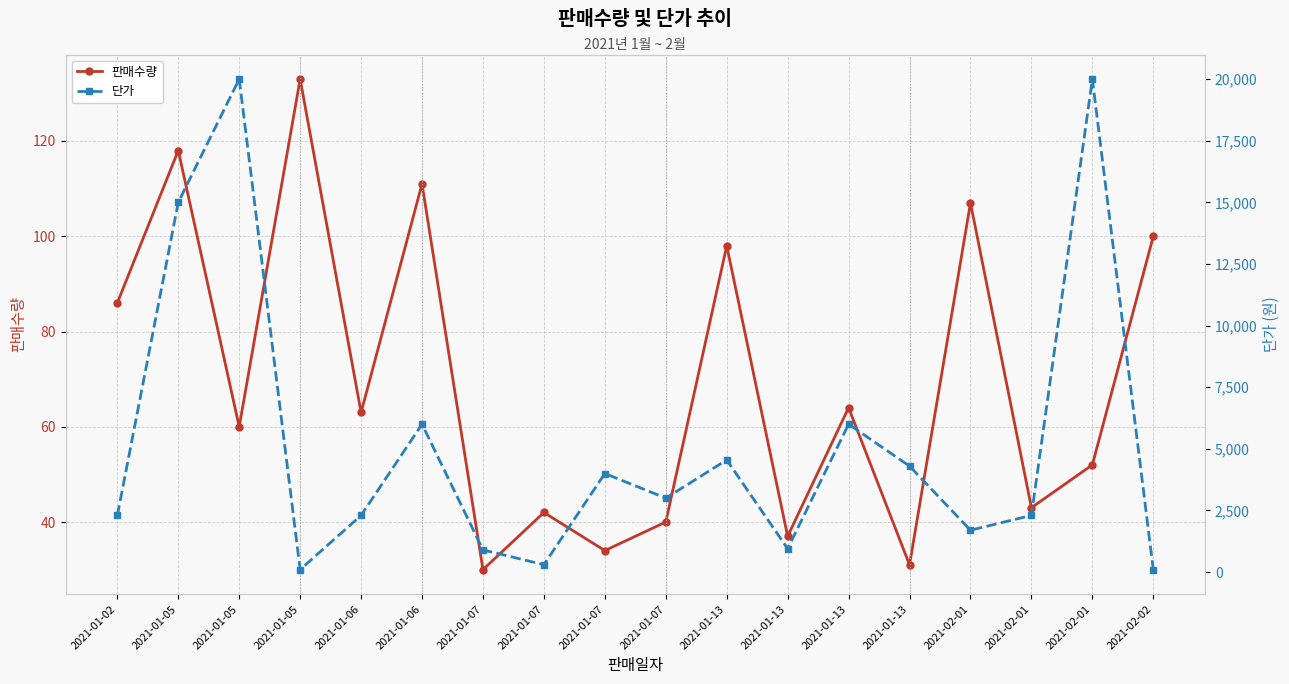

Reading left to right, transcribe all the data shown in this chart.

판매수량: 2021-01-02=86	2021-01-05=118	2021-01-05=60	2021-01-05=133	2021-01-06=63	2021-01-06=111	2021-01-07=30	2021-01-07=42	2021-01-07=34	2021-01-07=40	2021-01-13=98	2021-01-13=37	2021-01-13=64	2021-01-13=31	2021-02-01=107	2021-02-01=43	2021-02-01=52	2021-02-02=100
단가: 2021-01-02=2300	2021-01-05=15000	2021-01-05=20000	2021-01-05=100	2021-01-06=2300	2021-01-06=6000	2021-01-07=900	2021-01-07=300	2021-01-07=4000	2021-01-07=3000	2021-01-13=4550	2021-01-13=950	2021-01-13=6000	2021-01-13=4300	2021-02-01=1700	2021-02-01=2300	2021-02-01=20000	2021-02-02=100